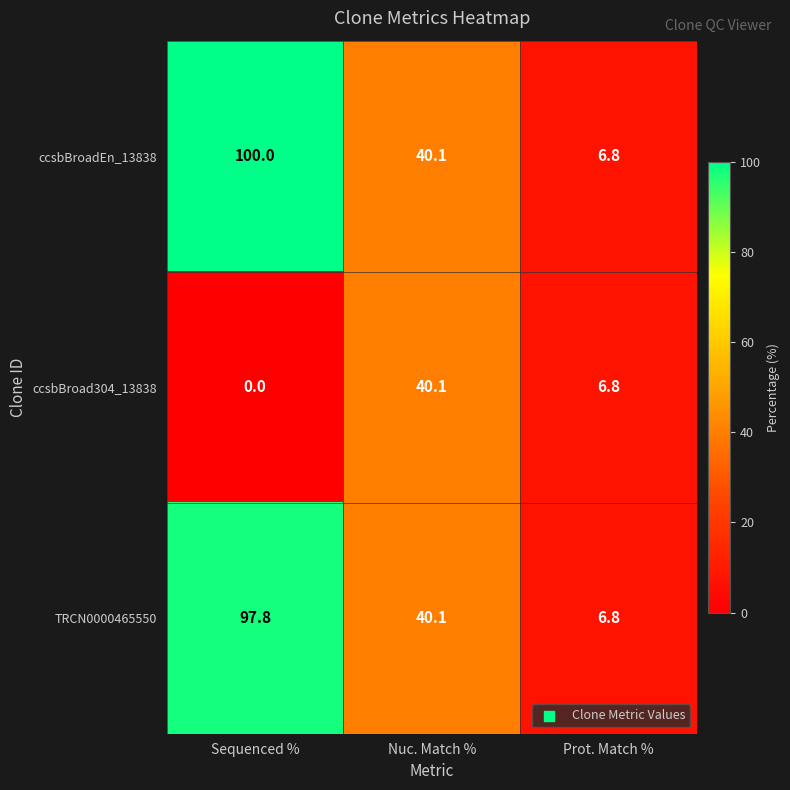

Count the number of data series in this chart.

3